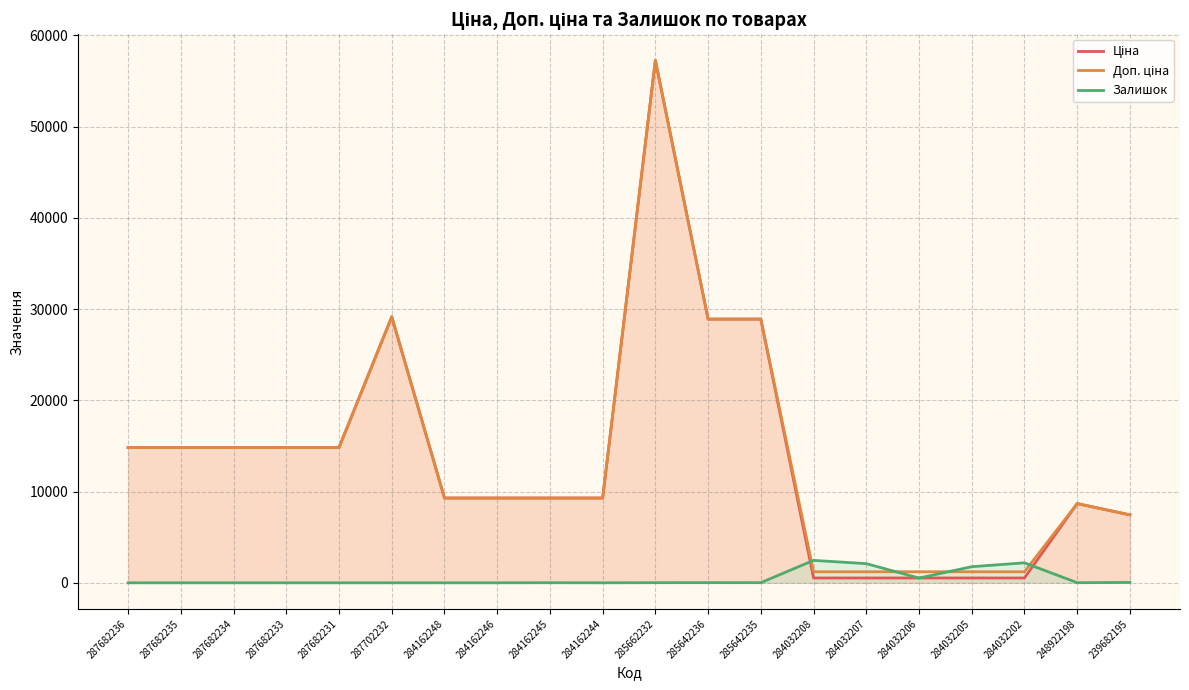

True or false: Доп. ціна and Залишок intersect in this chart.

True